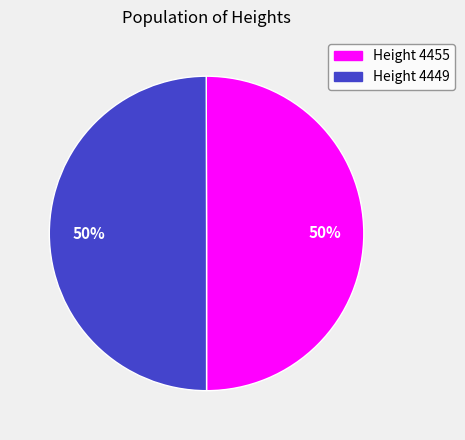

The Height 4449 slice represents 50% of the pie. True or false?

True